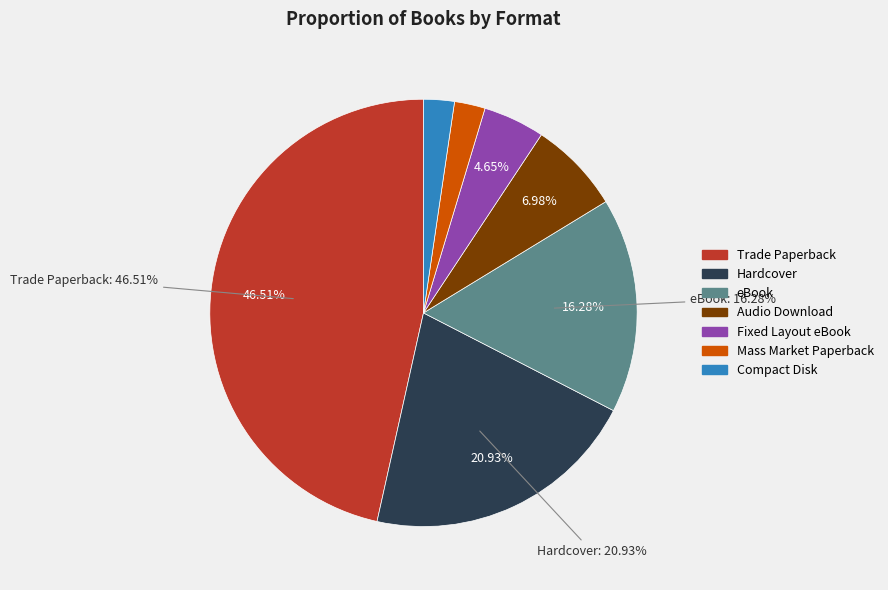

Does Fixed Layout eBook account for over 50% of the chart?

No